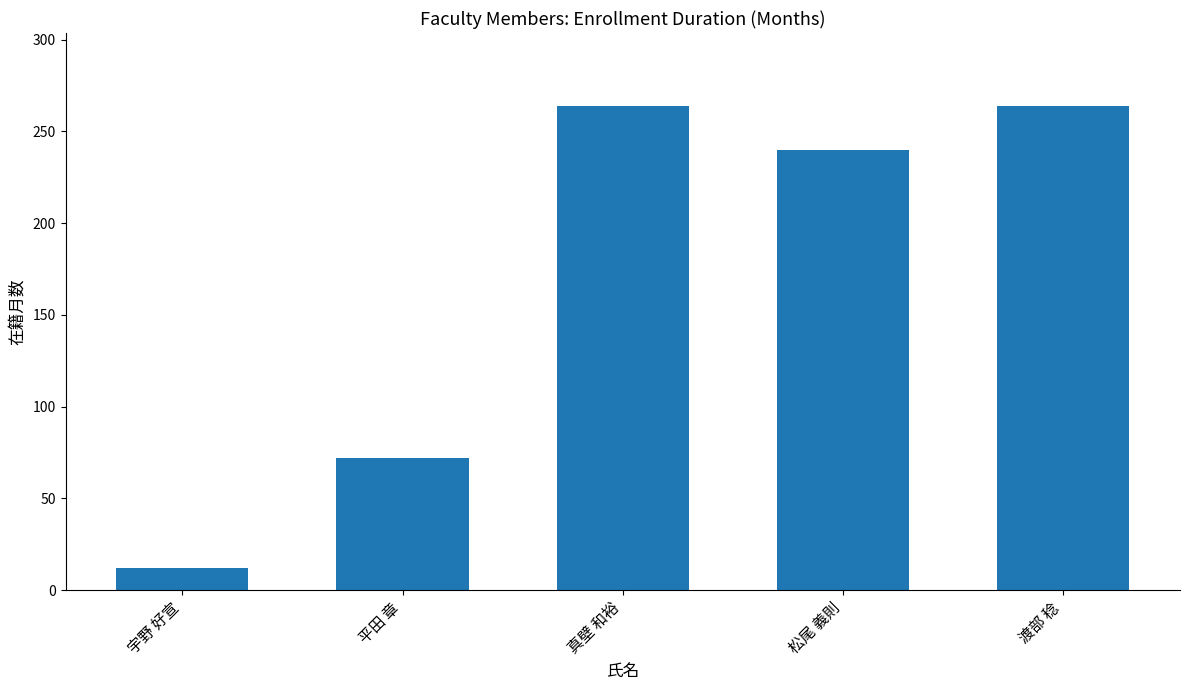

Reading left to right, what are all the values shown in this chart?

12	72	264	240	264